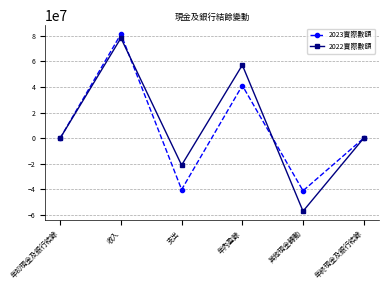

What is the label of the 1st point from the left?

年初現金及銀行結餘